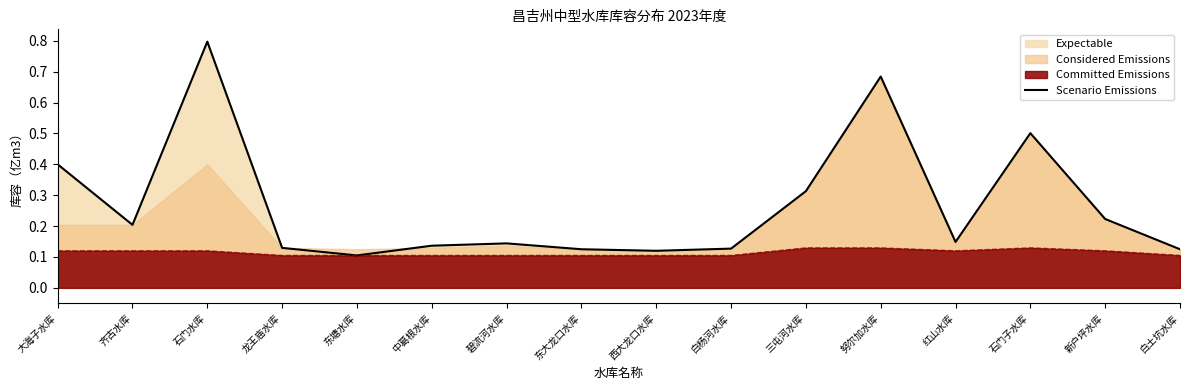

Where is the first local minimum?

齐古水库